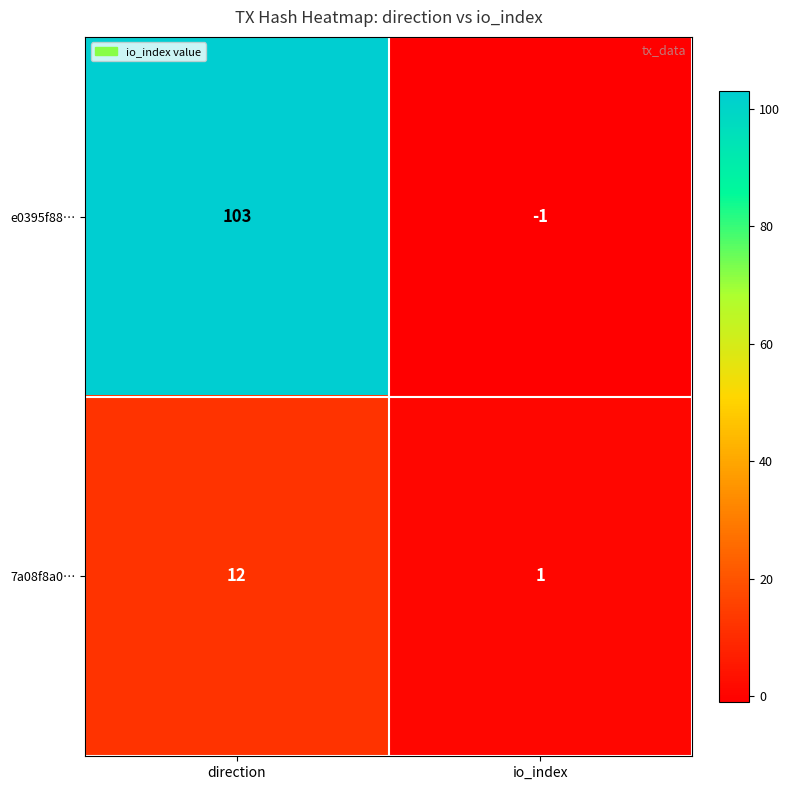

At io_index, list the series in order from smallest to largest.

e0395f88…, 7a08f8a0…